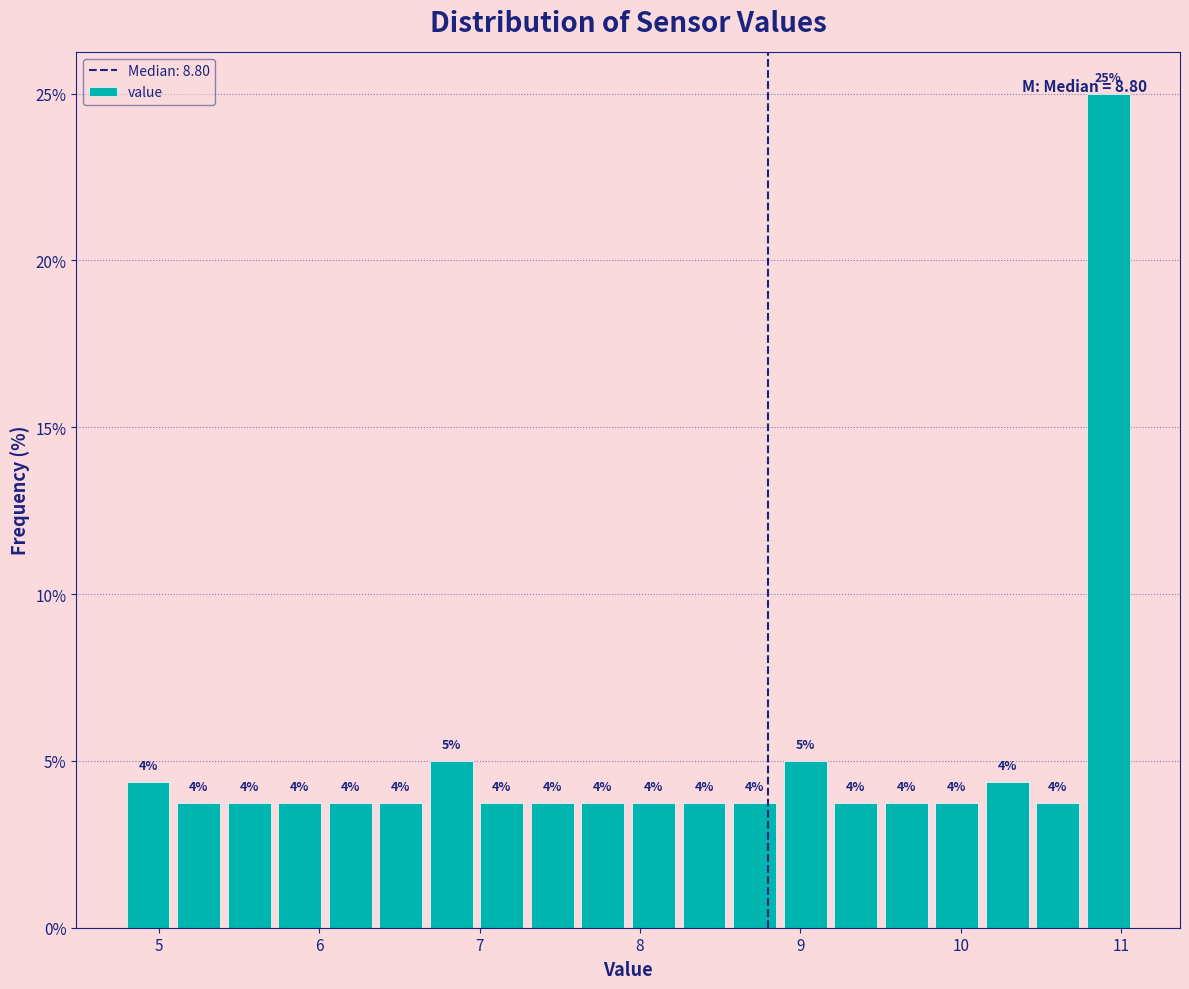

Read against the x-axis, roughly where is the centre of the tallest bar?

10.9